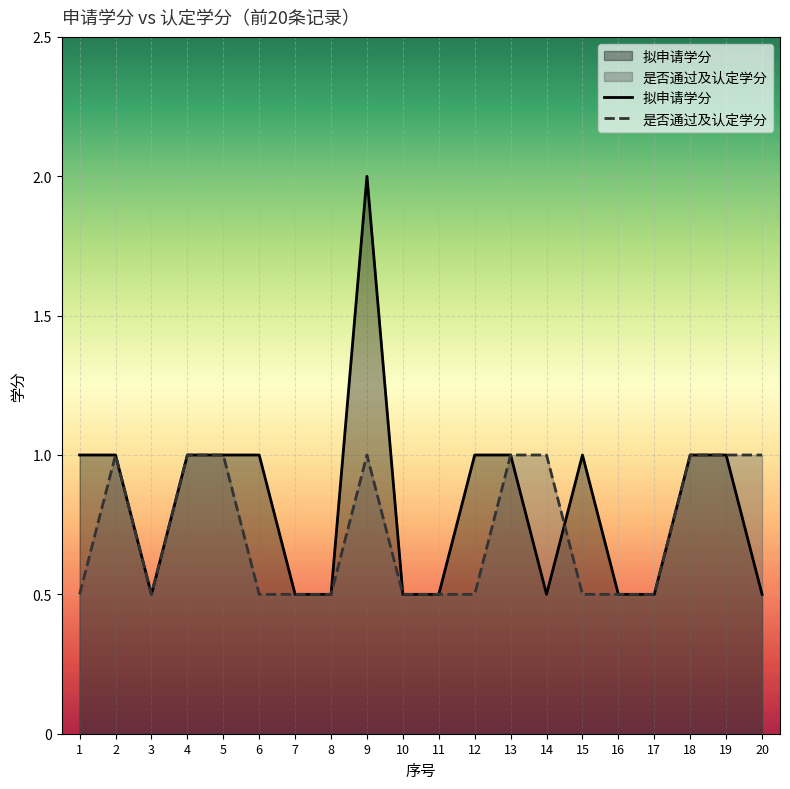

What is the value of the 拟申请学分 point at the 7th from the left?

0.5